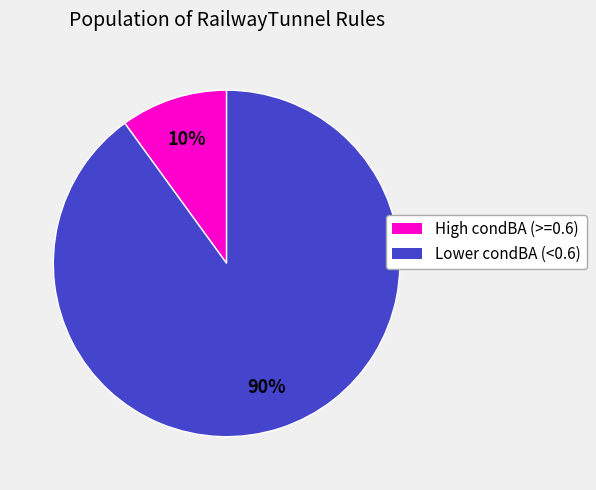

To the nearest percent, what is the average slice percentage?

50%